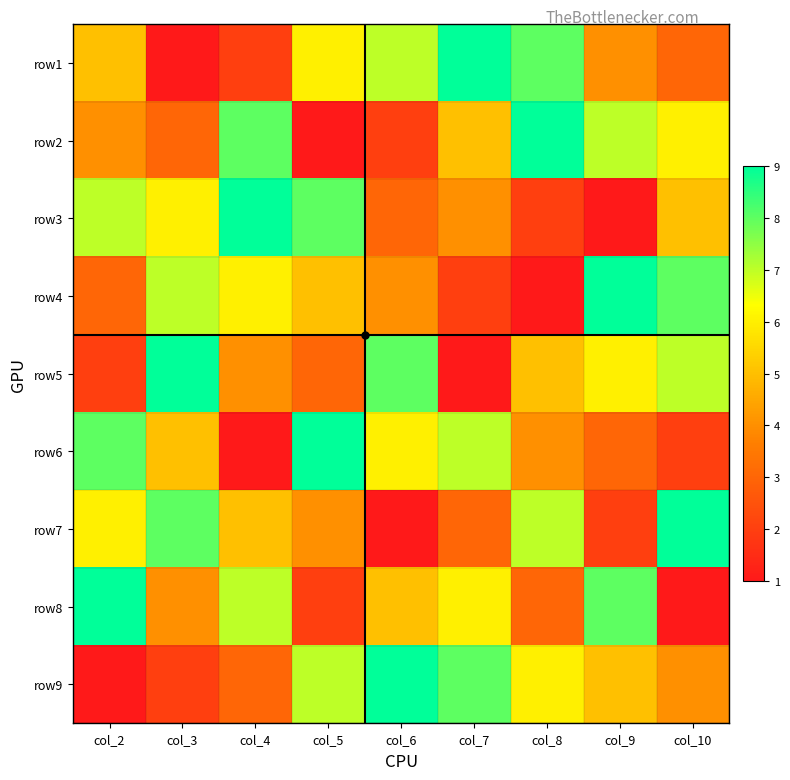

At which category is the sum across all series the highest?

col_2